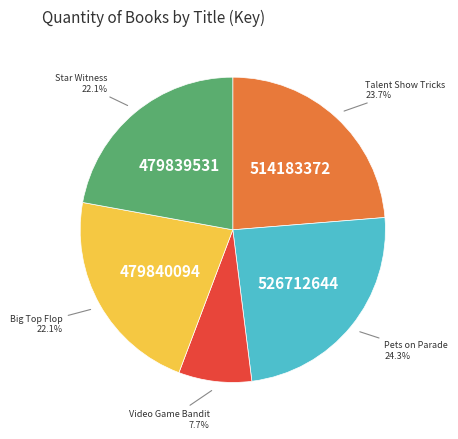

How many segments does this pie chart have?

5